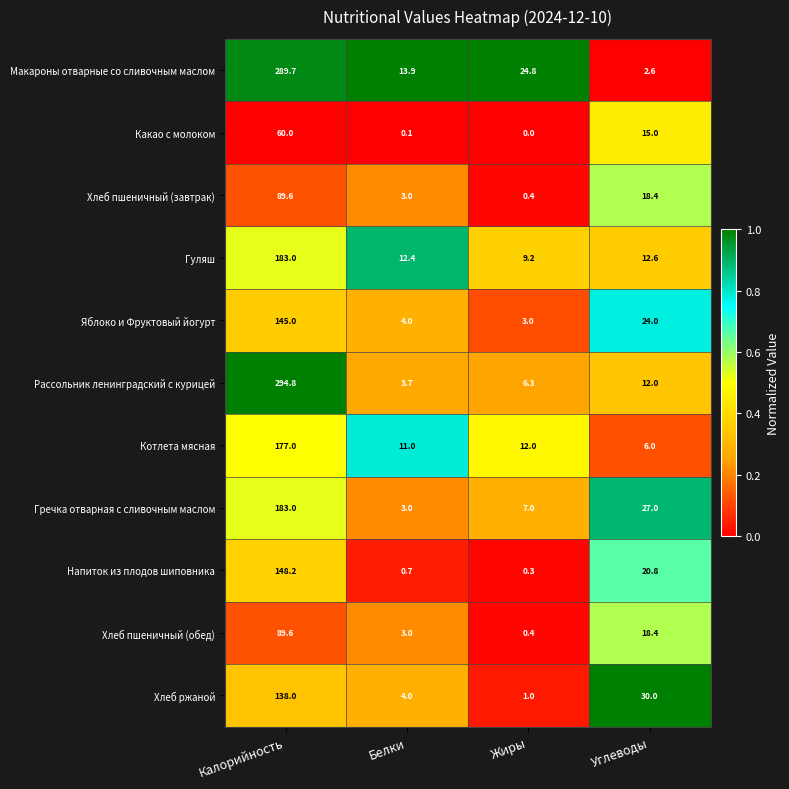

What is the difference between the maximum and minimum values in the Макароны отварные со сливочным маслом series?

287.1